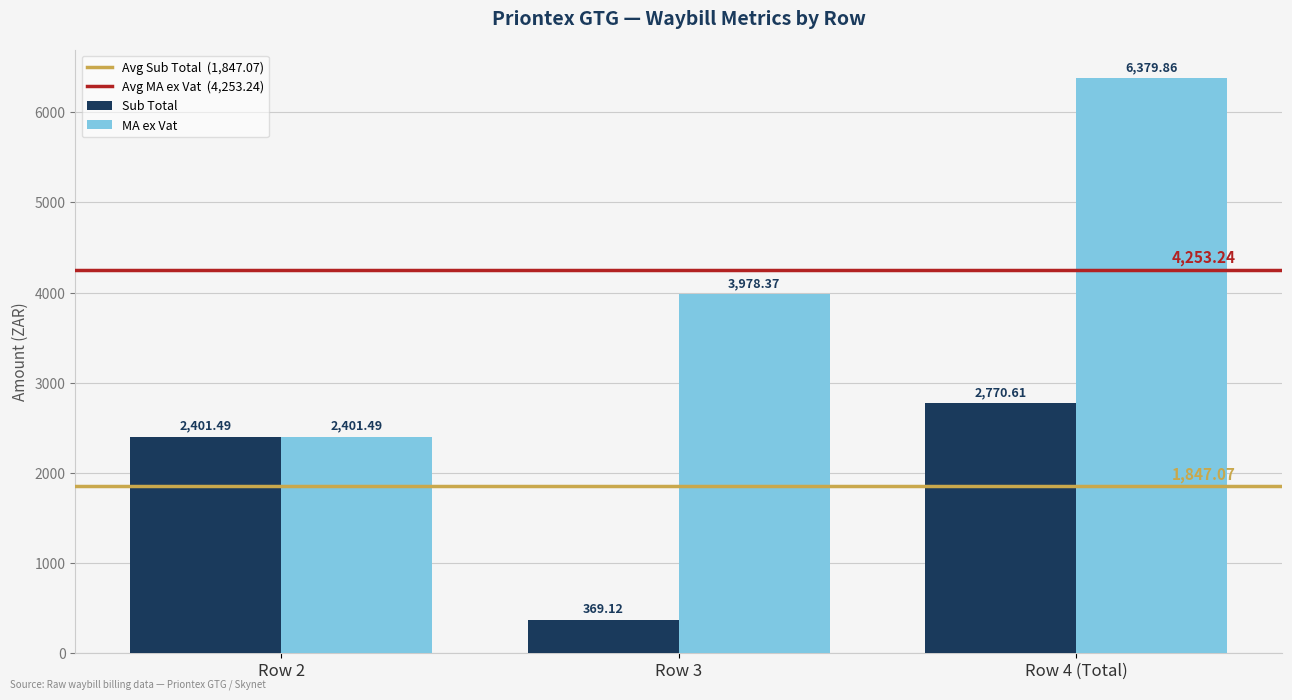

How many groups of bars are there?

3